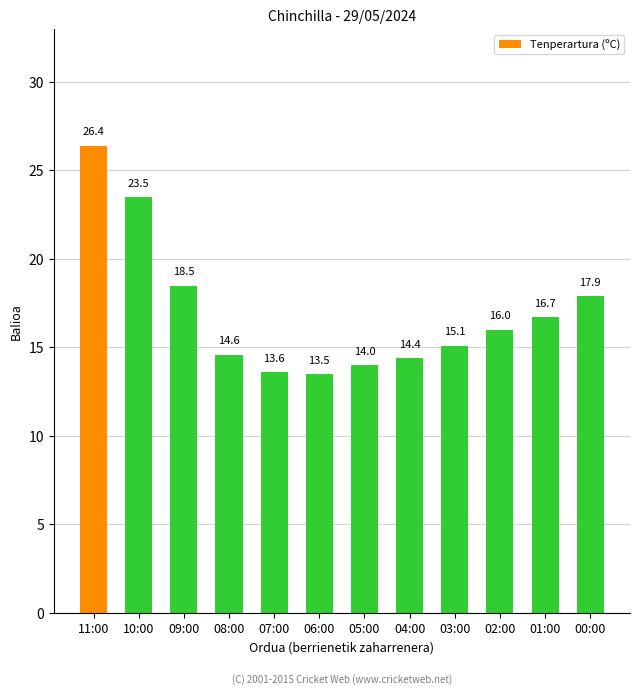

Does the chart contain any negative values?

No